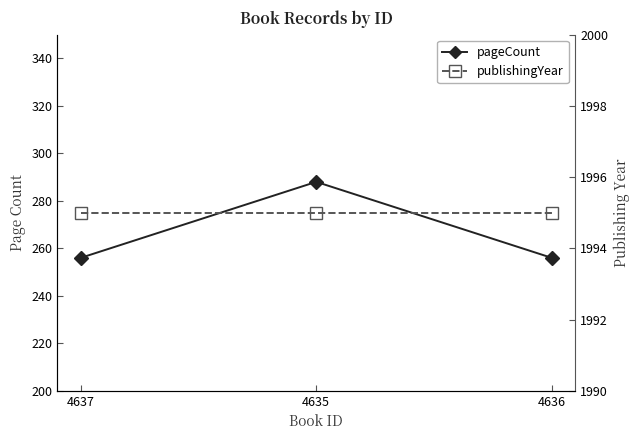

Read the pageCount value at 4637, to the nearest 5.

255